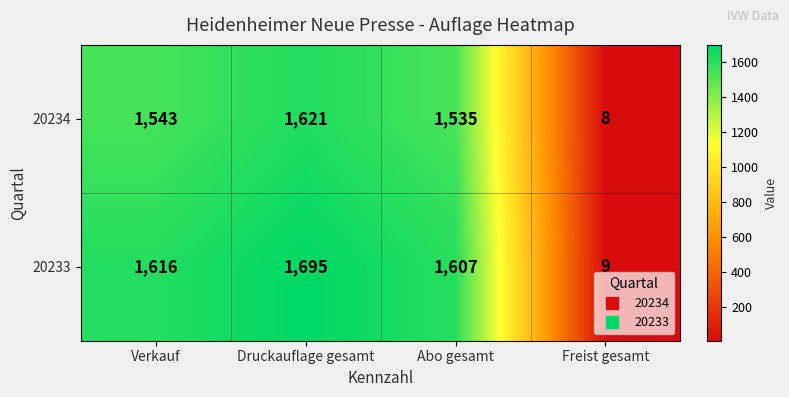

The 20234 series shows 8 at Freist gesamt. True or false?

True